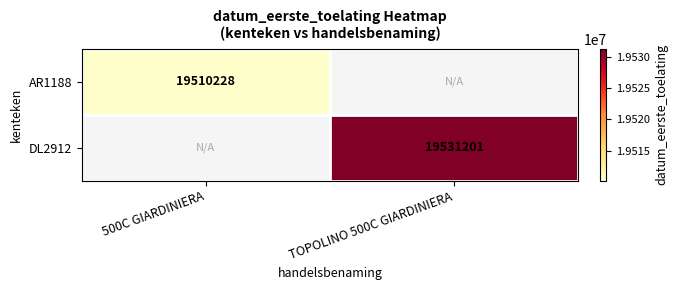

Which has a higher value, 500C GIARDINIERA or TOPOLINO 500C GIARDINIERA?

TOPOLINO 500C GIARDINIERA